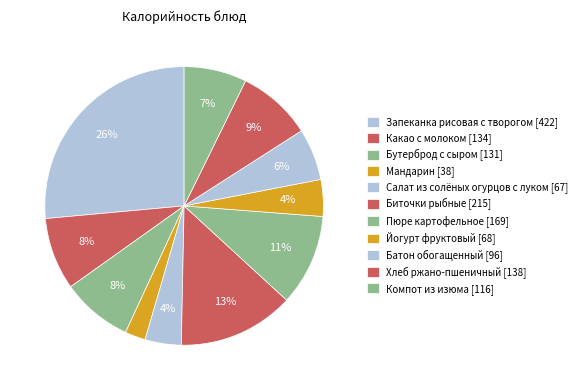

To the nearest percent, what portion does Мандарин represent?

2%